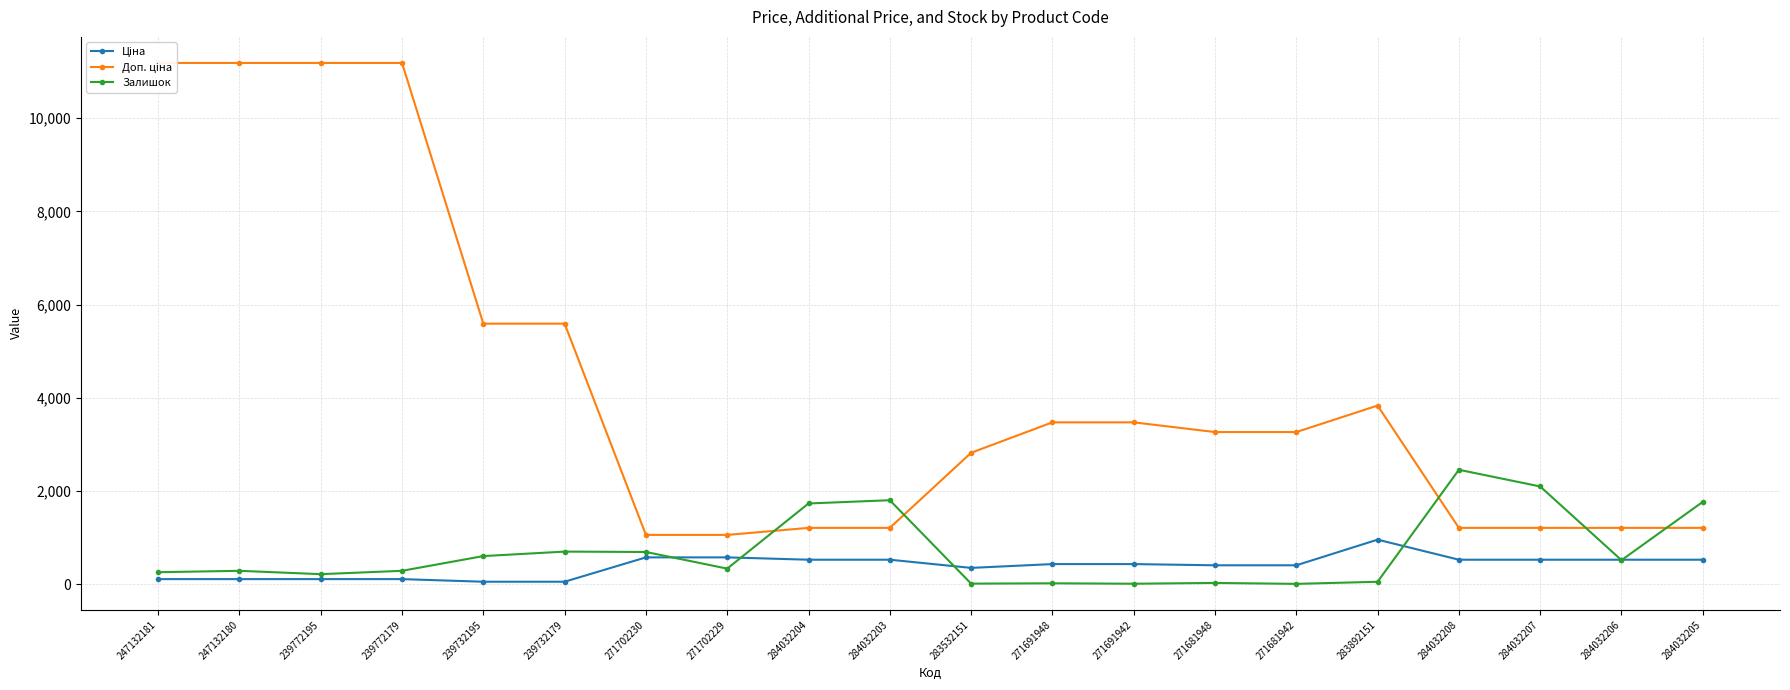

How many intersections are there between Залишок and Ціна?

6